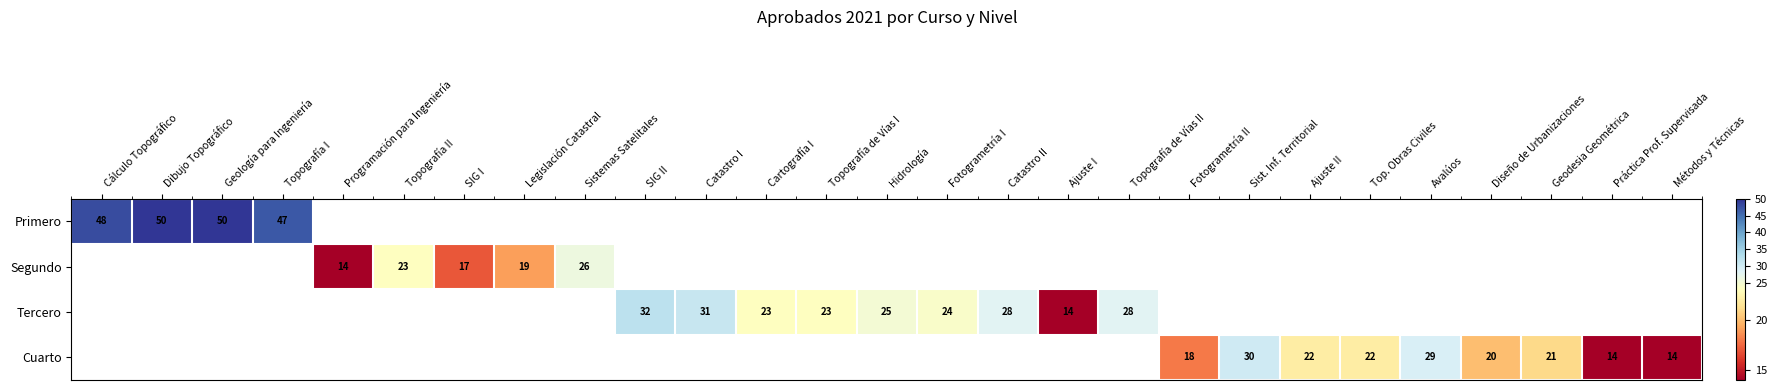

What is the minimum value shown in the chart?

14.0